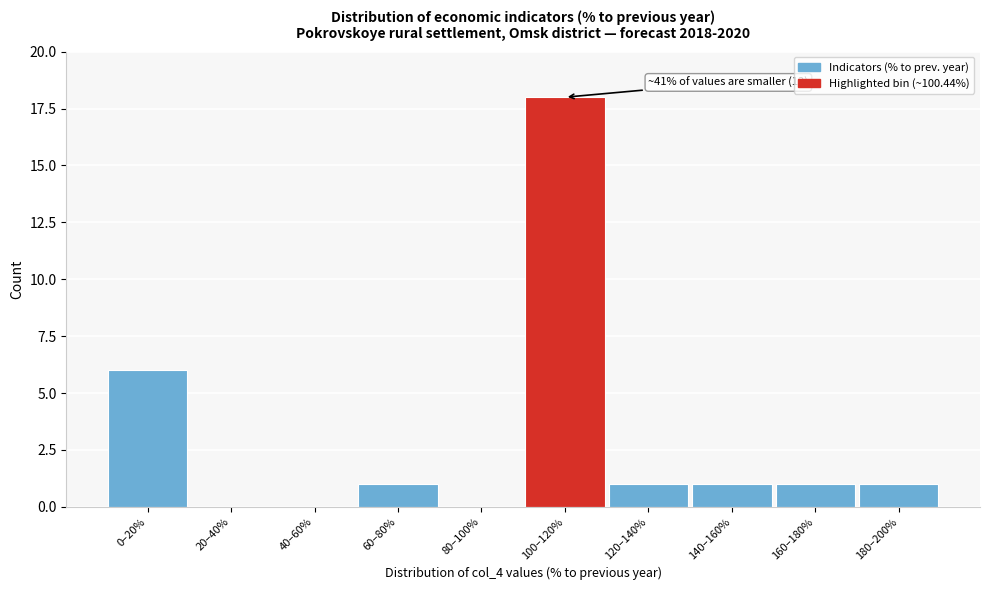

Reading left to right, what are all the values shown in this chart?

0–20%=6	20–40%=0	40–60%=0	60–80%=1	80–100%=0	100–120%=18	120–140%=1	140–160%=1	160–180%=1	180–200%=1